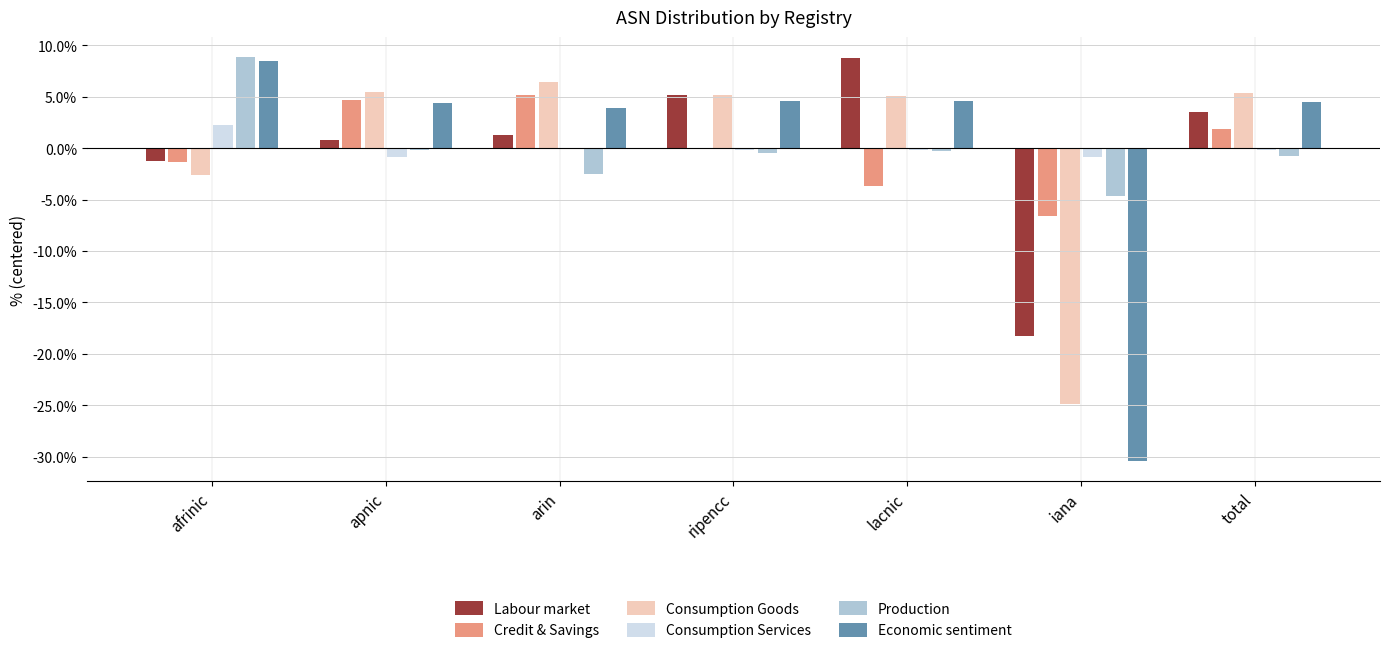

The value of Credit & Savings at arin is 5.2. True or false?

True